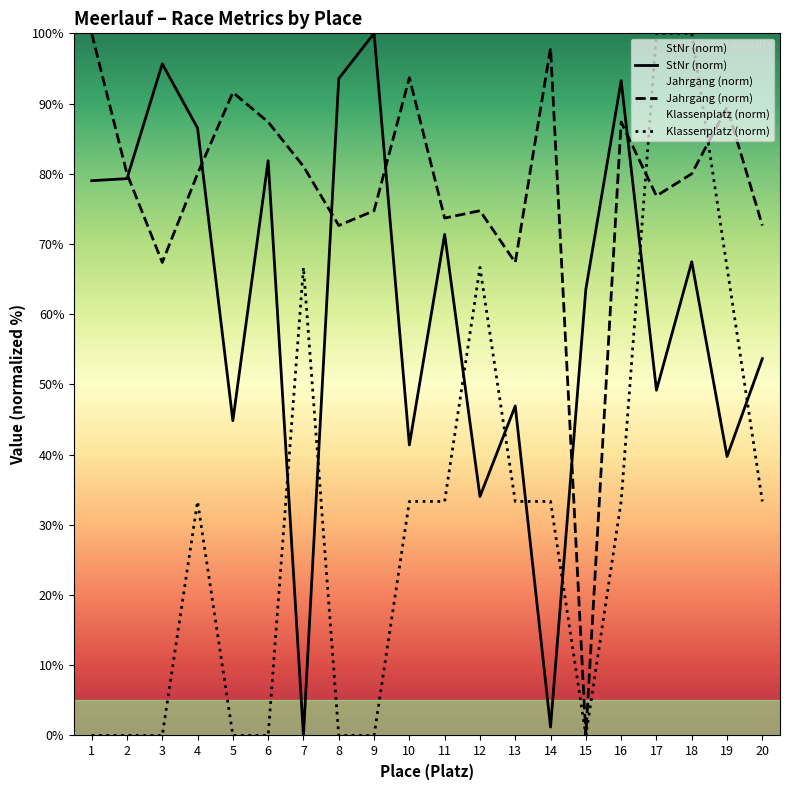

Read the Klassenplatz value at 16.

33.3